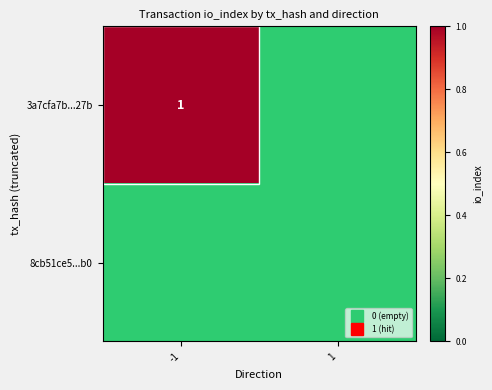

Between io_index and direction, which is larger?

io_index